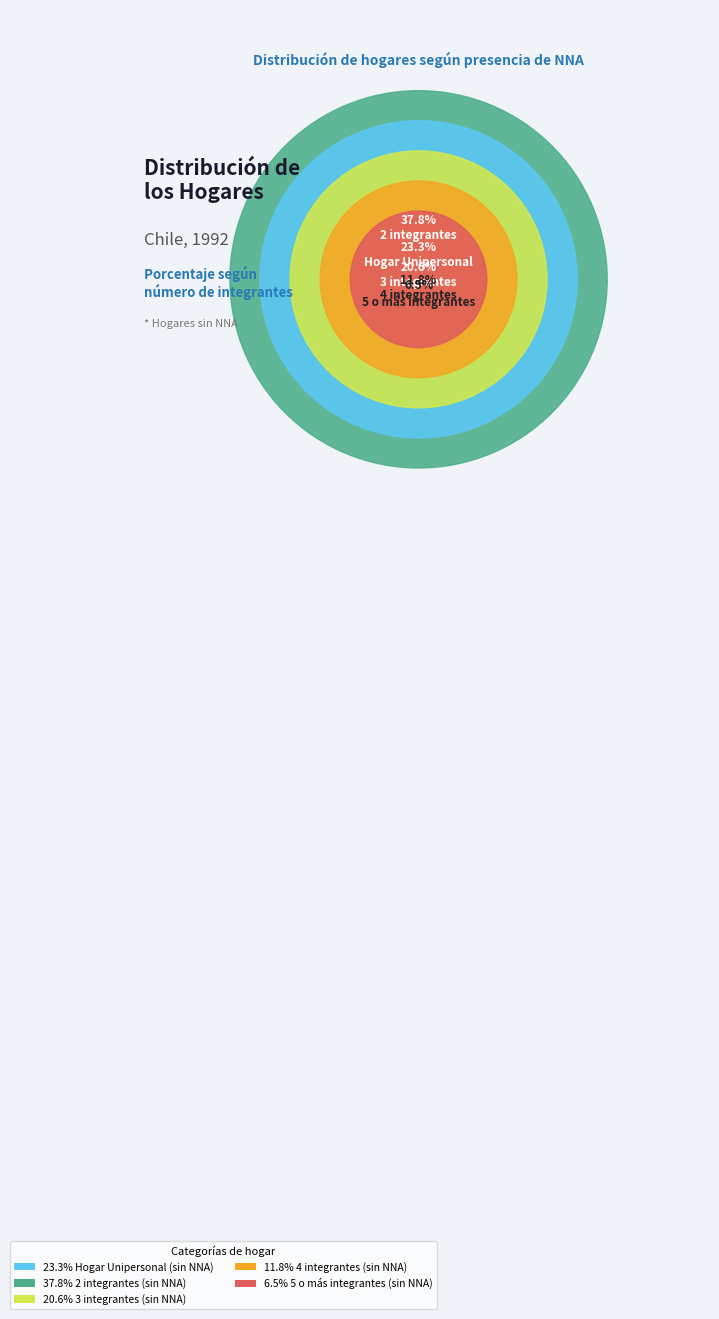

What is the smallest slice in the pie chart?

5 o más integrantes (sin NNA)